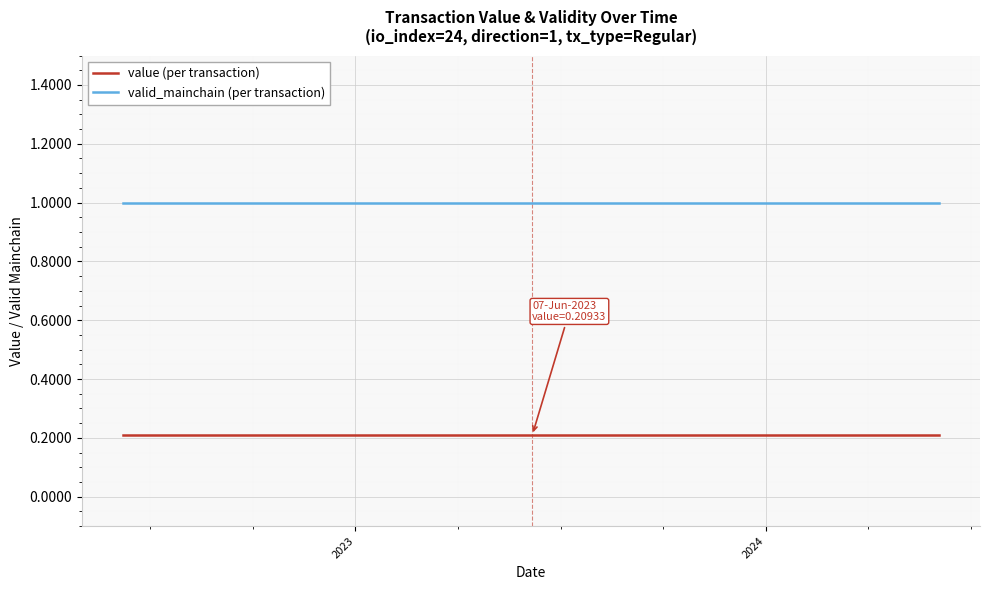

Which series has the largest total across all categories?

valid_mainchain (per transaction)